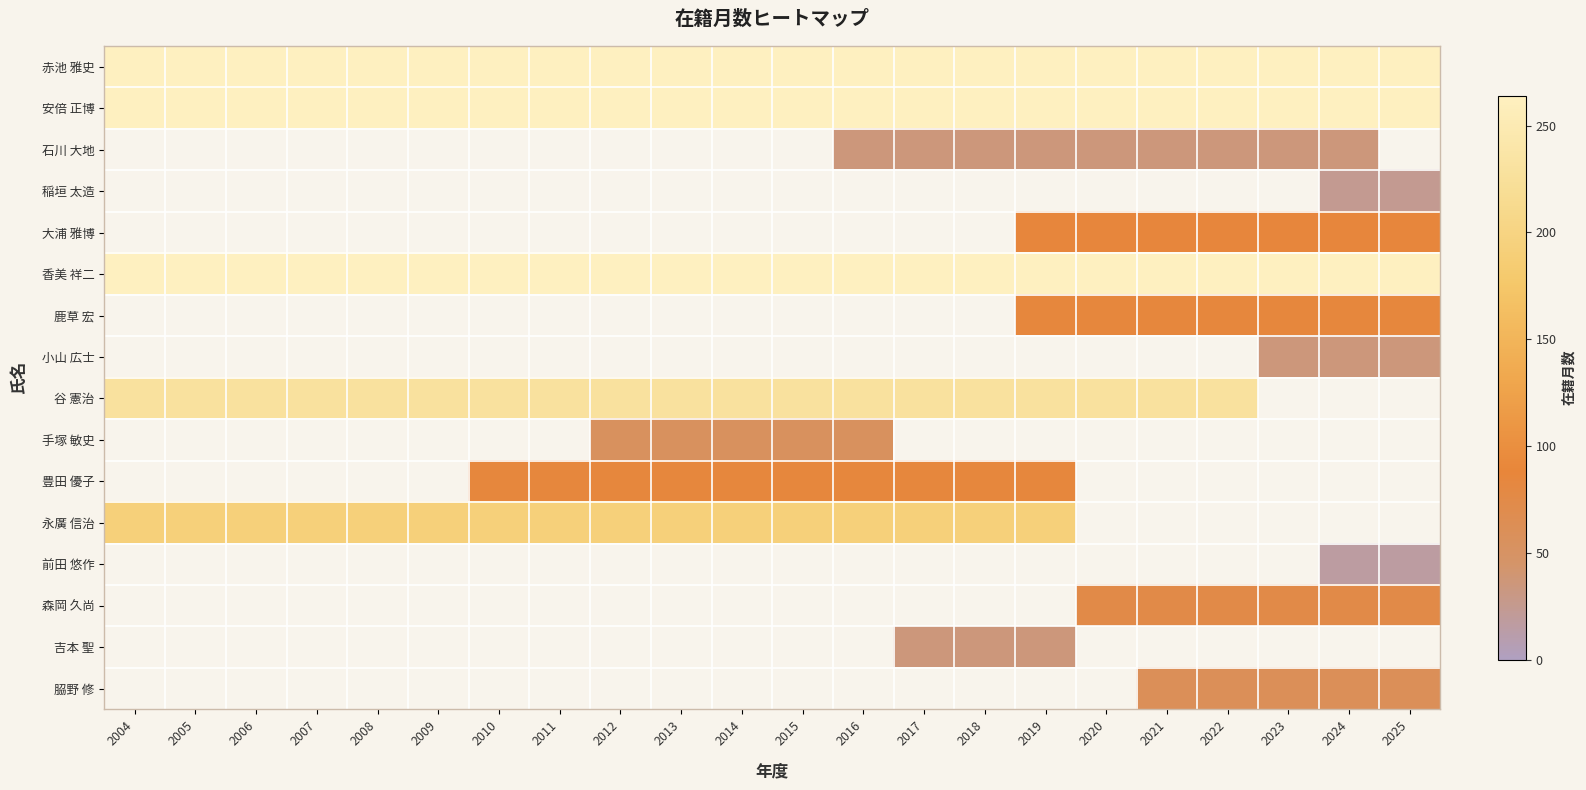

At how many categories does at least one series exceed 244?

22